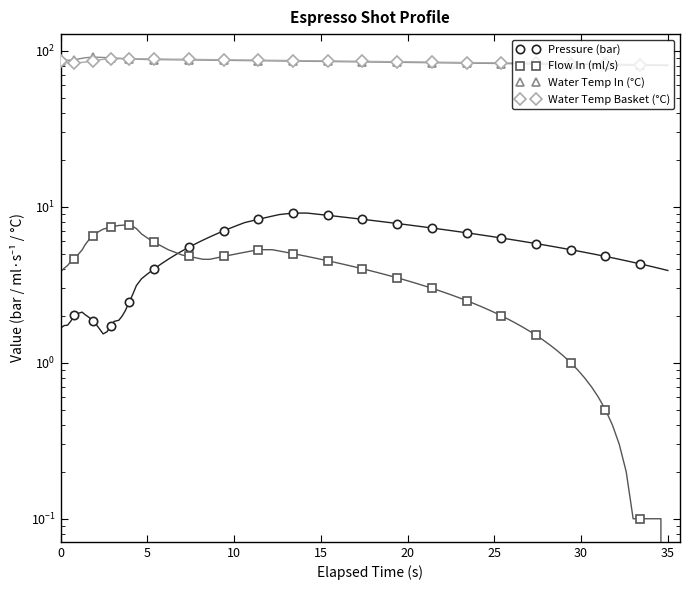

Is the value of Pressure (bar) at 35 greater than the value of Water Temp Basket (°C) at 12?

No